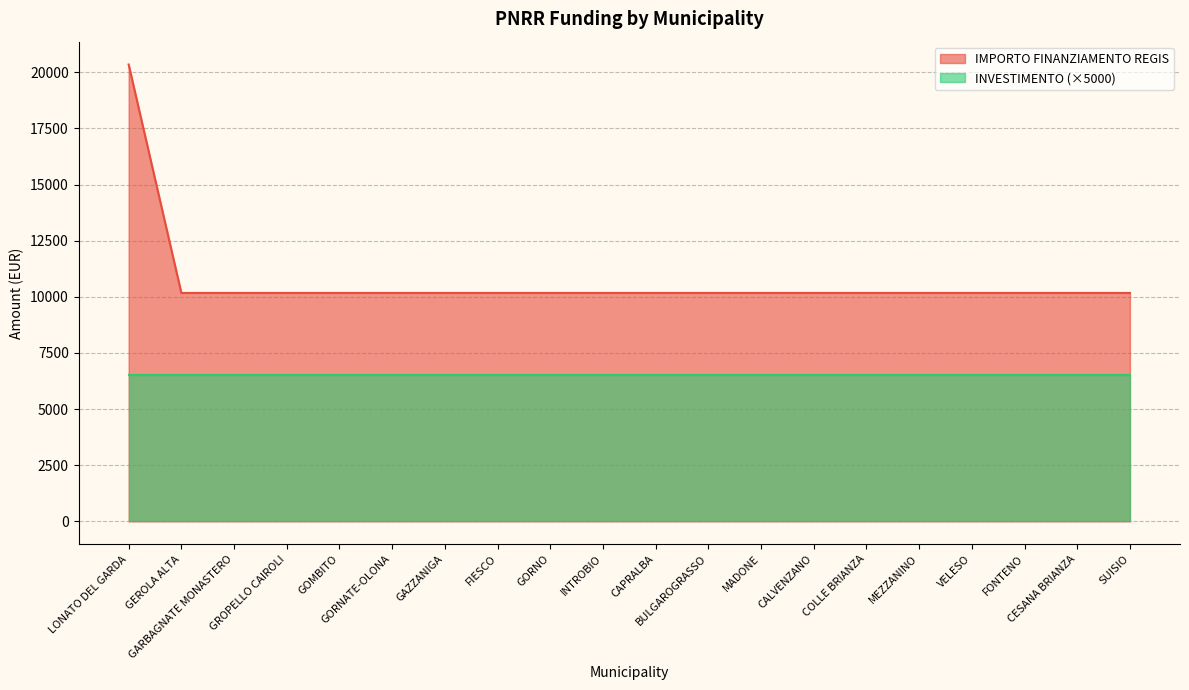

List the labels in order of value, smallest first.

GEROLA ALTA, GARBAGNATE MONASTERO, GROPELLO CAIROLI, GOMBITO, GORNATE-OLONA, GAZZANIGA, FIESCO, GORNO, INTROBIO, CAPRALBA, BULGAROGRASSO, MADONE, CALVENZANO, COLLE BRIANZA, MEZZANINO, VELESO, FONTENO, CESANA BRIANZA, SUISIO, LONATO DEL GARDA